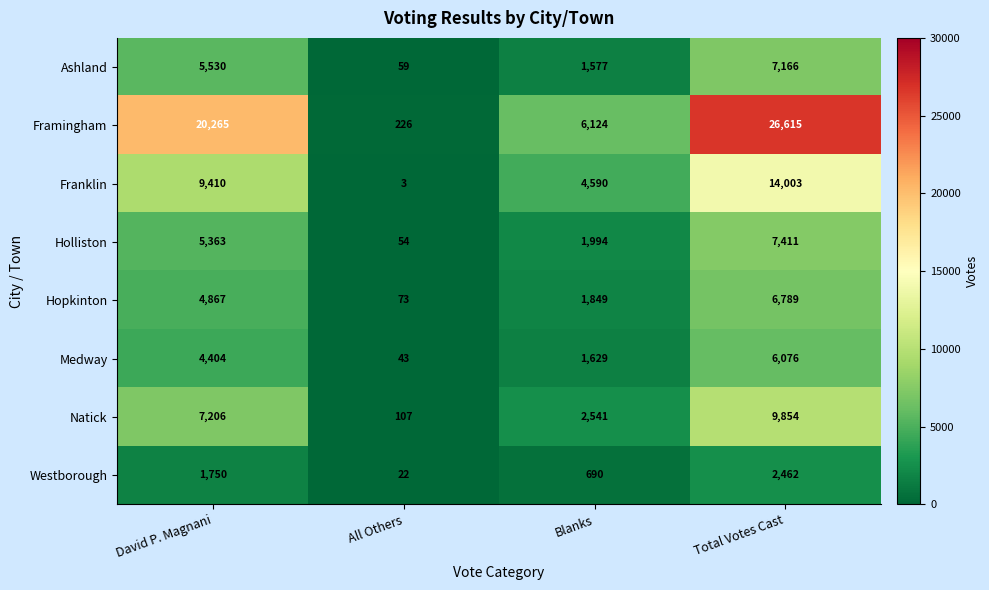

True or false: Framingham has a value of 76 at All Others.

False